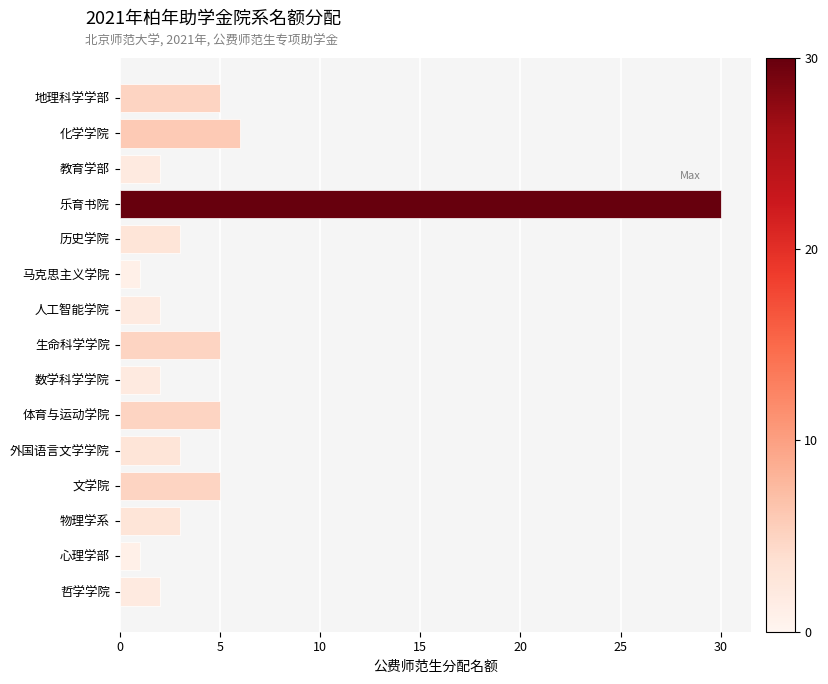

True or false: the data shows 1 at 心理学部.

True